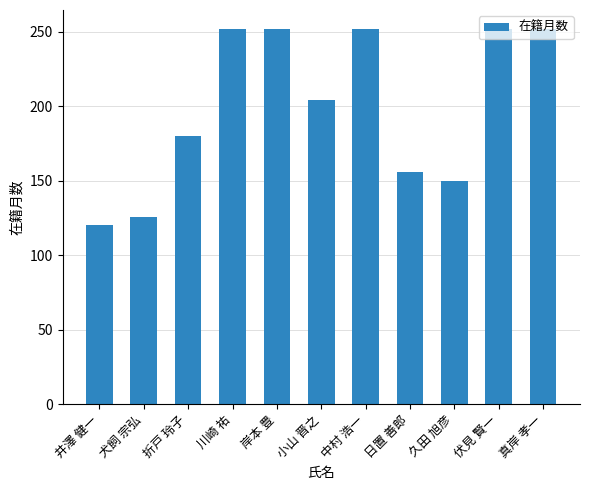

What is the change in value from 犬飼 宗弘 to 伏見 賢一?

+126